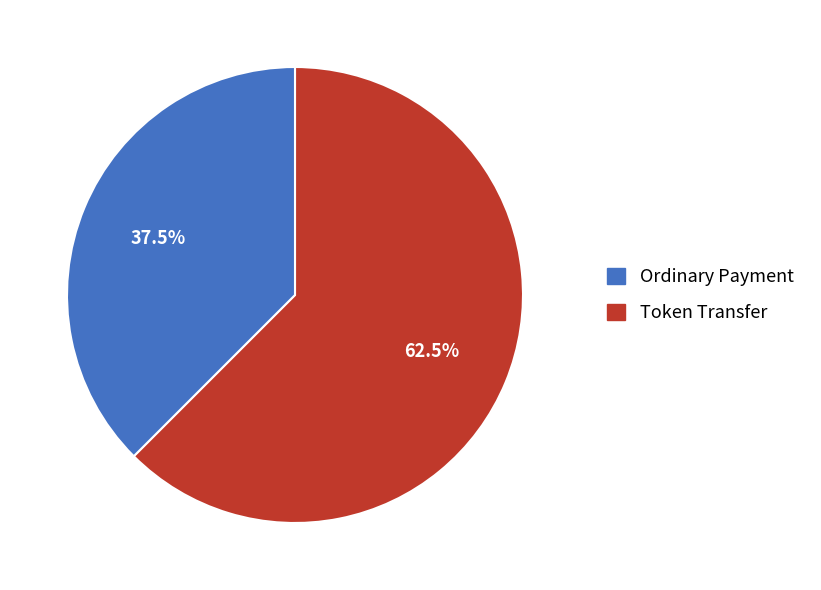

Does any single category account for the majority?

Yes